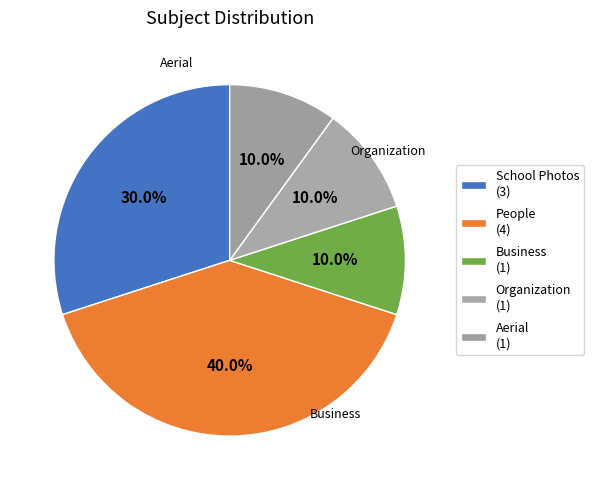

What is the total percentage of Business and Organization?

20.0%